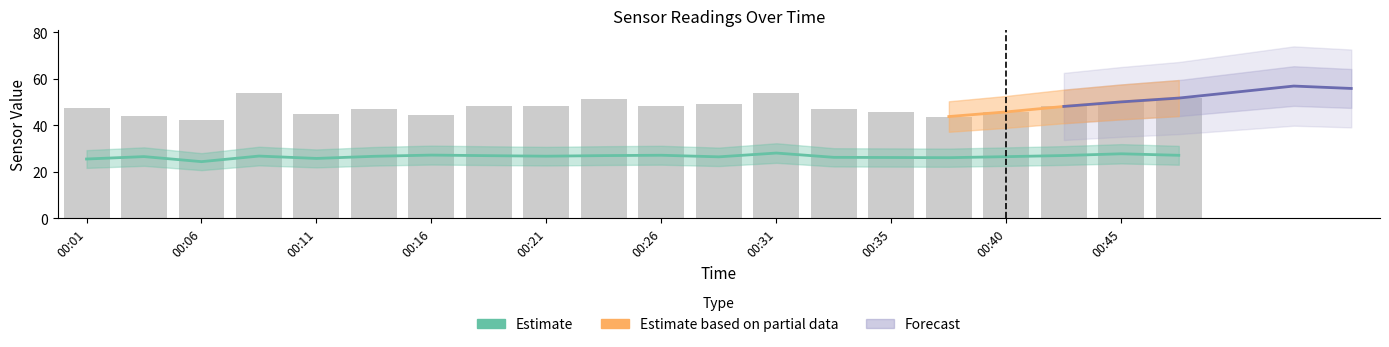

Read the SDS_P2 value at 00:33.

26.2